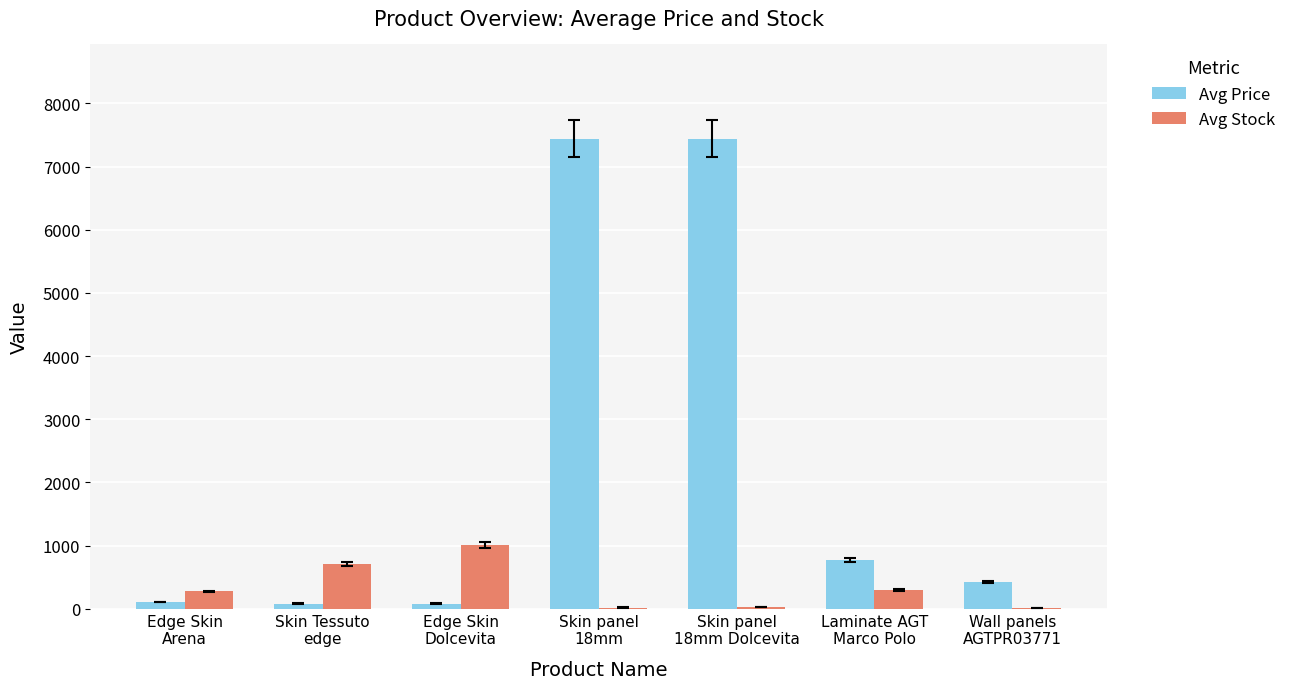

Which series has the largest total across all categories?

Avg Price